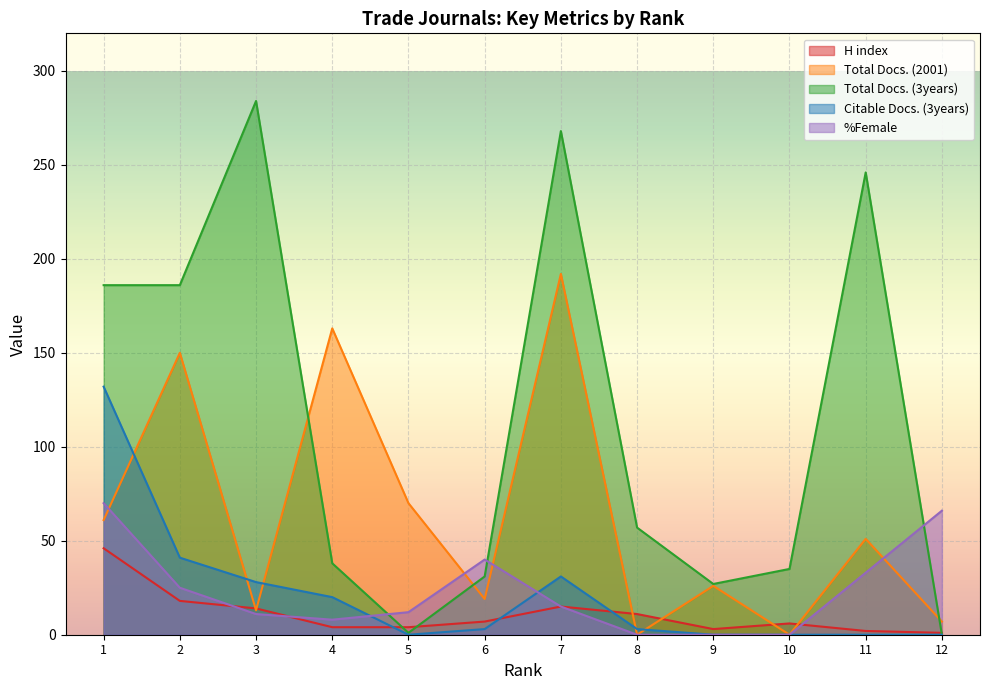

Reading left to right, transcribe all the data shown in this chart.

H index: 1=46	2=18	3=14	4=4	5=4	6=7	7=15	8=11	9=3	10=6	11=2	12=1
Total Docs. (2001): 1=61	2=150	3=13	4=163	5=70	6=19	7=192	8=0	9=26	10=0	11=51	12=7
Total Docs. (3years): 1=186	2=186	3=284	4=38	5=1	6=31	7=268	8=57	9=27	10=35	11=246	12=0
Citable Docs. (3years): 1=132	2=41	3=28	4=20	5=0	6=3	7=31	8=3	9=0	10=0	11=0	12=0
%Female: 1=70	2=25	3=11	4=8	5=12	6=40	7=15	8=0	9=0	10=0	11=33	12=66